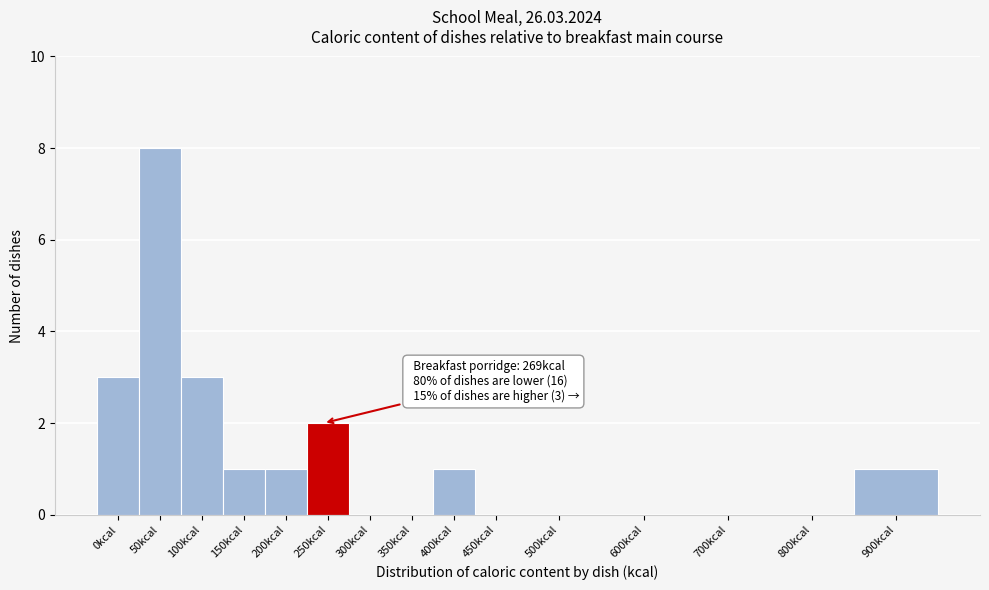

Reading left to right, transcribe all the data shown in this chart.

0kcal=3	50kcal=8	100kcal=3	150kcal=1	200kcal=1	250kcal=2	300kcal=0	350kcal=0	400kcal=1	450kcal=0	500kcal=0	600kcal=0	700kcal=0	800kcal=0	900kcal=1